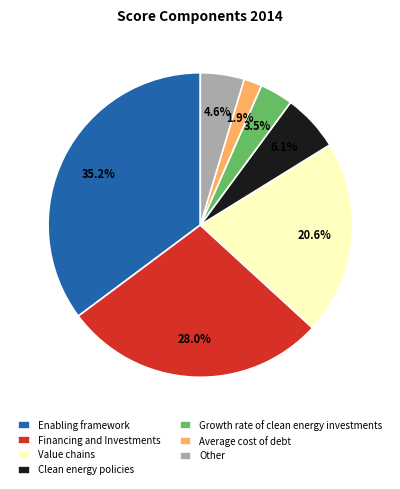

To the nearest percent, what is the average slice percentage?

14%